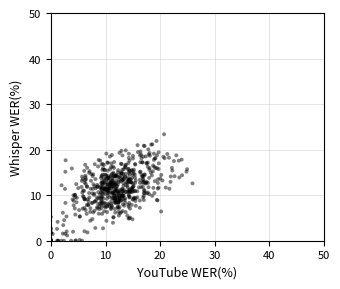

What is the range of X values (max minus min)?

25.9